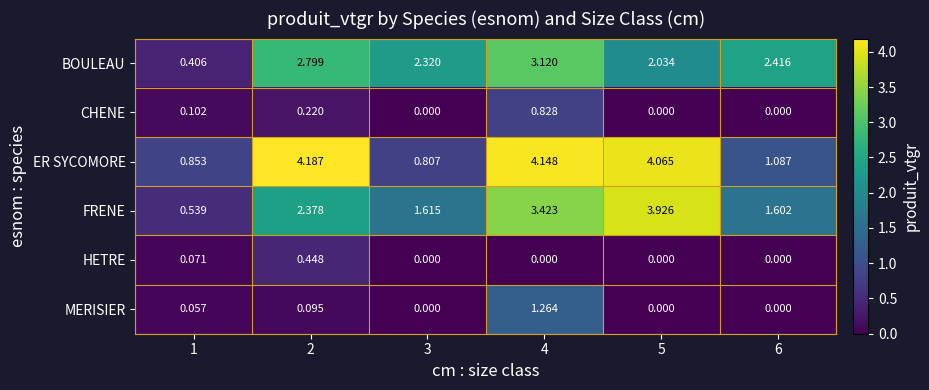

Which series has the widest spread of values?

FRENE